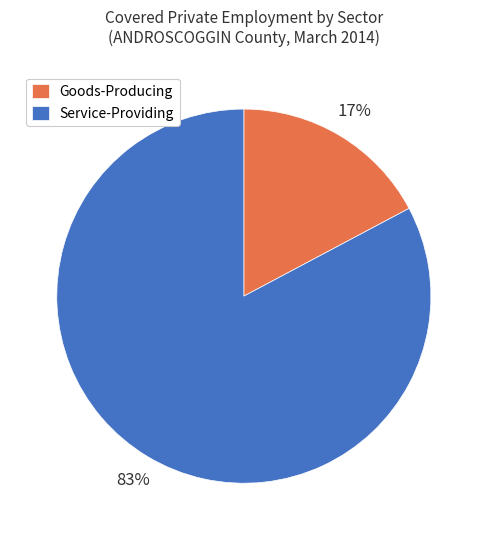

Which has a higher value, Goods-Producing or Service-Providing?

Service-Providing